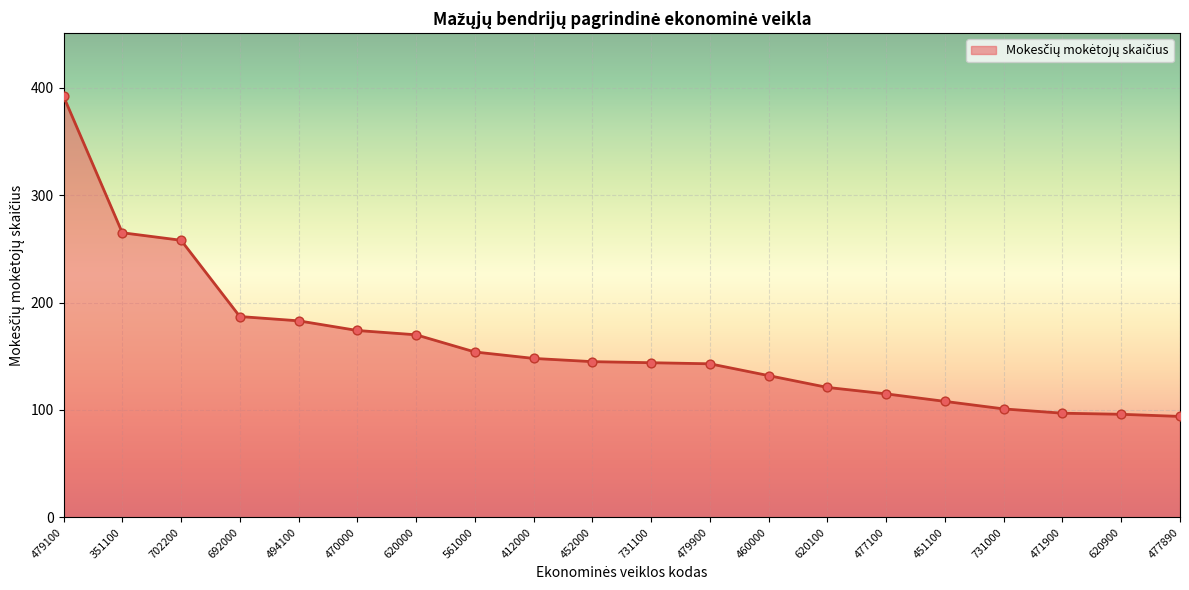

What is the change in value from 452000 to 620900?

-49